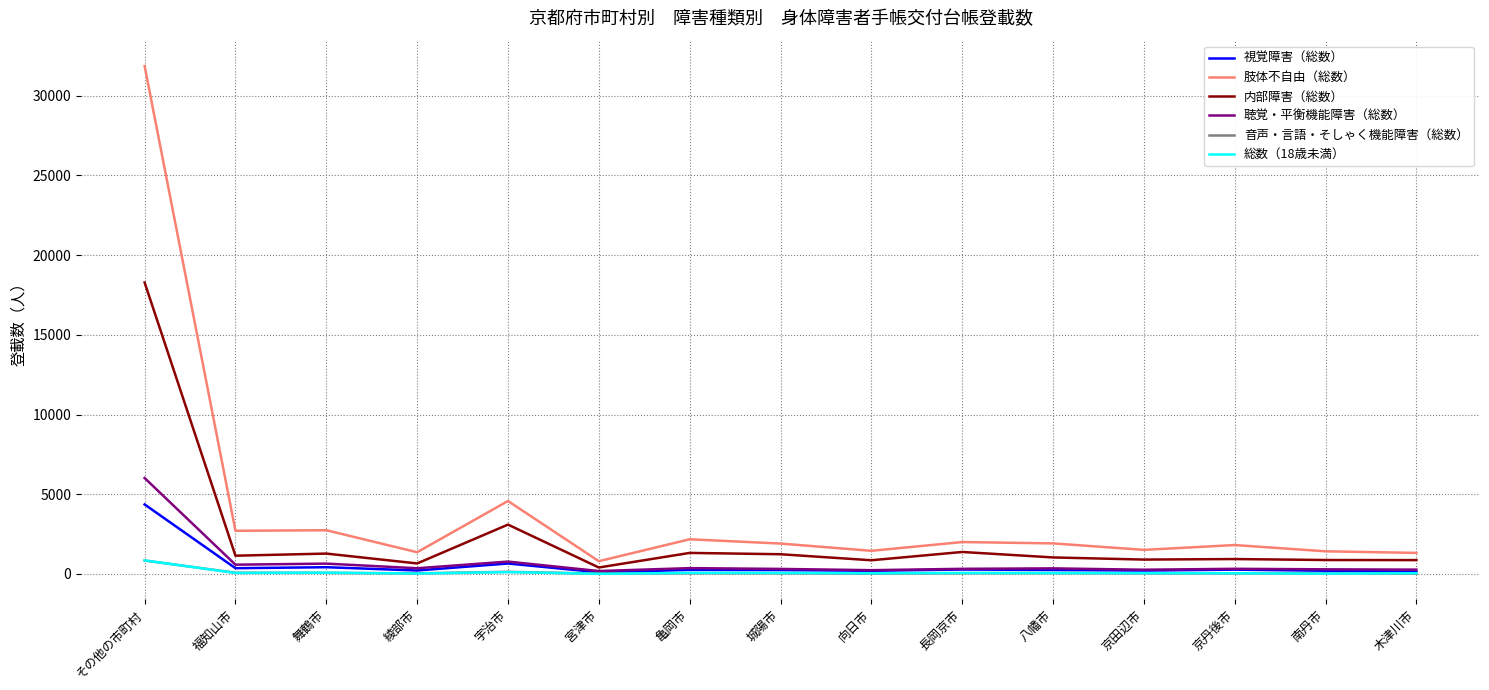

Is the value of 総数（18歳未満） at 京丹後市 greater than the value of 肢体不自由（総数） at 舞鶴市?

No